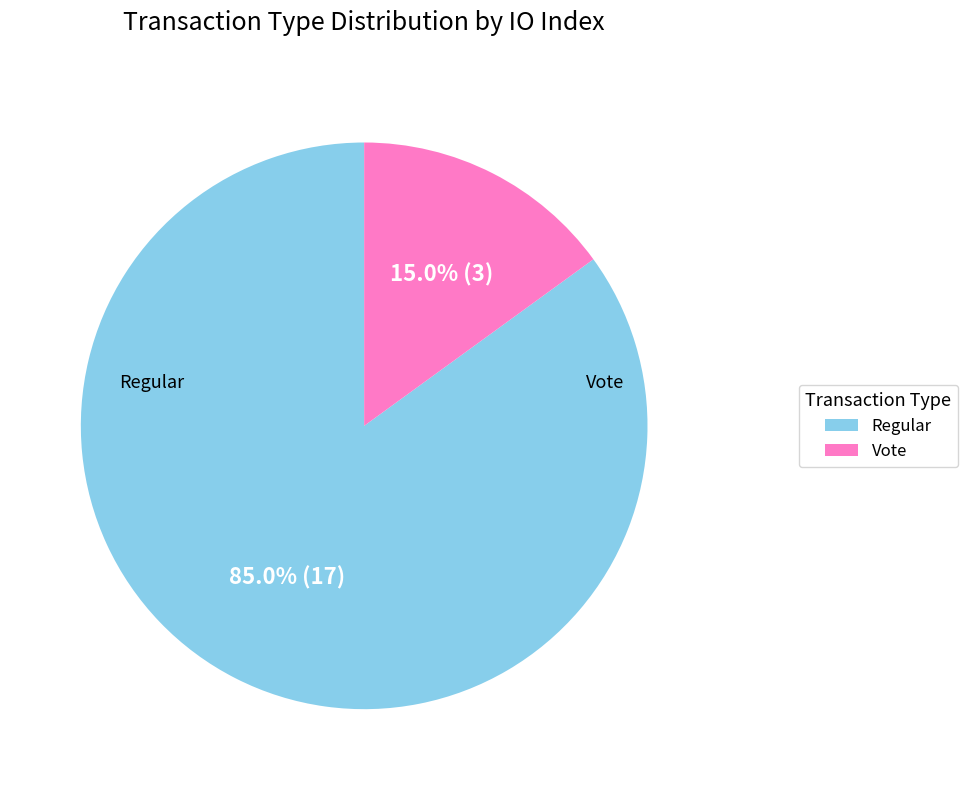

To the nearest percent, what is the difference between the largest and smallest slice percentages?

70%